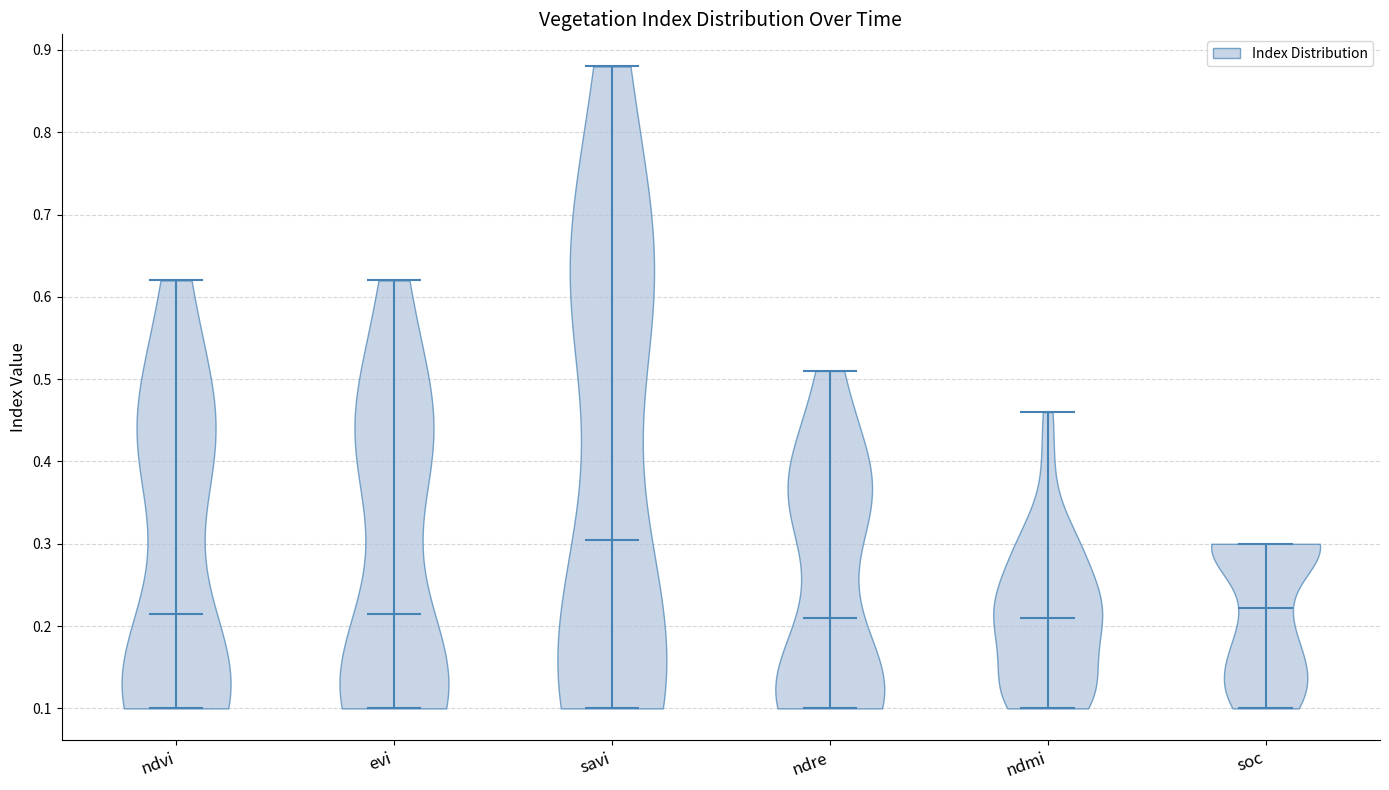

What is the highest point the violin for evi reaches on the y-axis? The values are not printed on the chart, so give them approximately, as read against the axis.

0.62